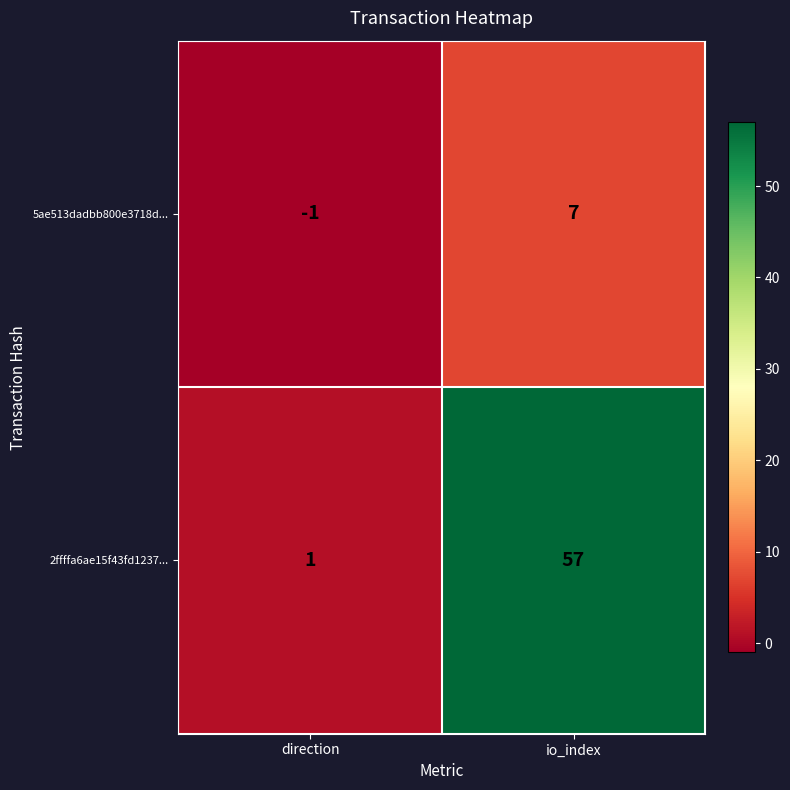

Reading left to right, transcribe all the data shown in this chart.

5ae513dadbb800e3718d...: -1	7
2ffffa6ae15f43fd1237...: 1	57